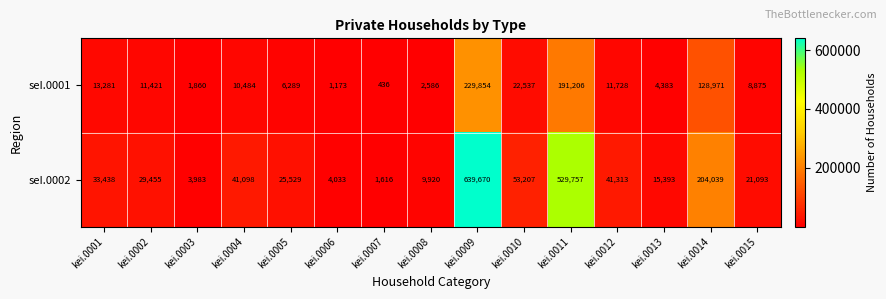

At which label does seI.0002 reach its minimum?

kei.0007